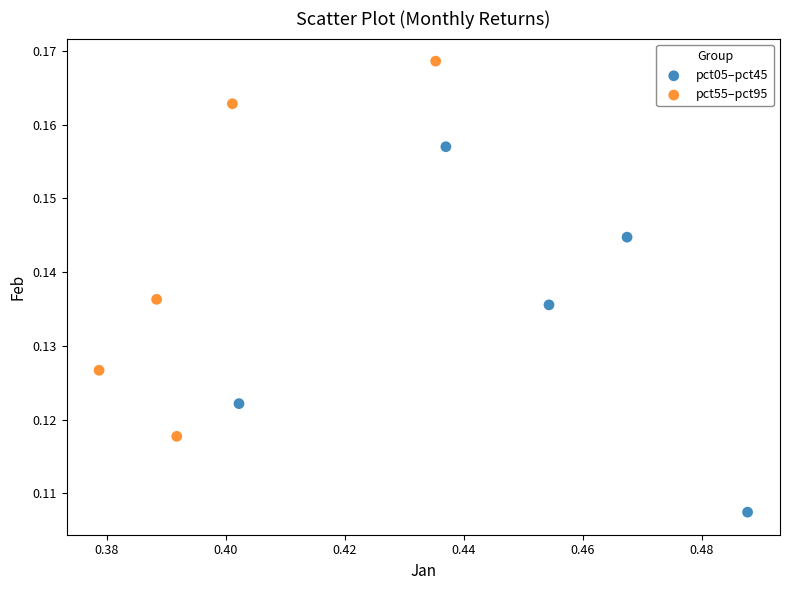

Which series reaches the minimum Y coordinate?

pct05–pct45